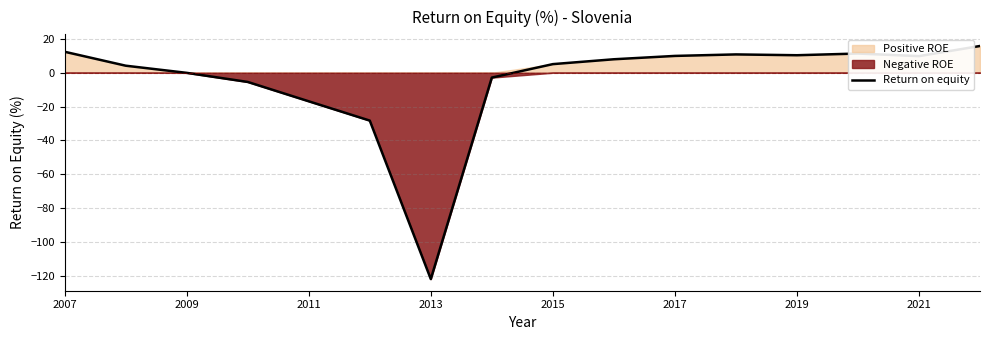

The Return on equity series shows 5.1 at 2015. True or false?

True